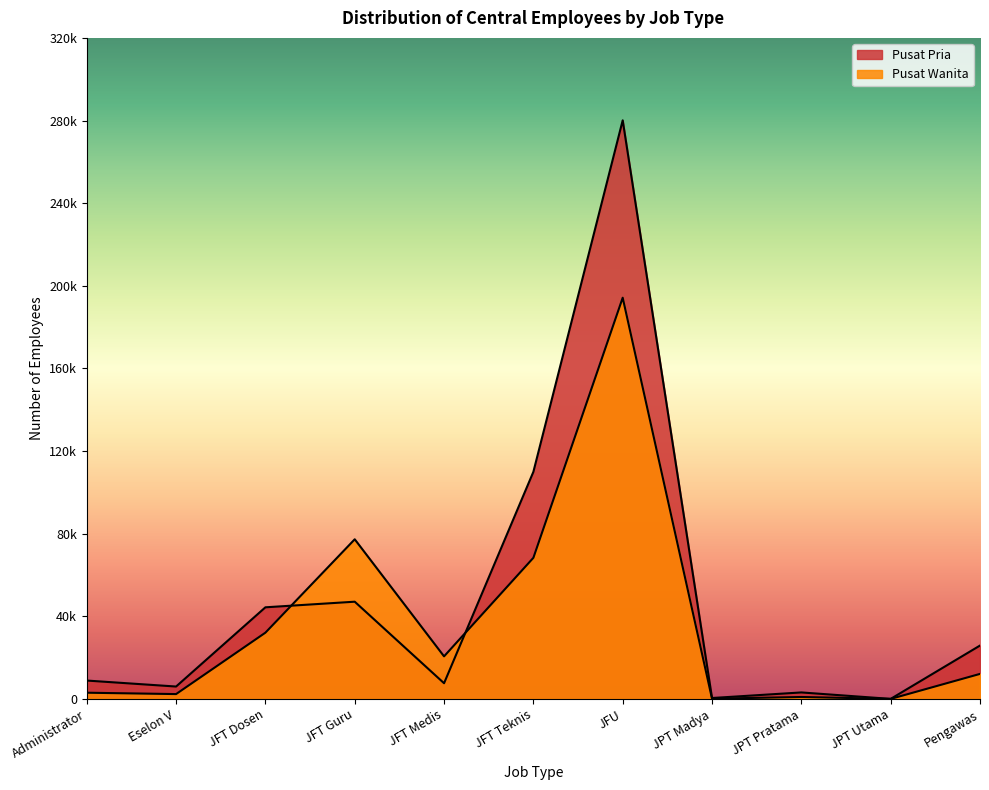

What is the difference between the second highest and minimum values in the Pusat Wanita series?

77271